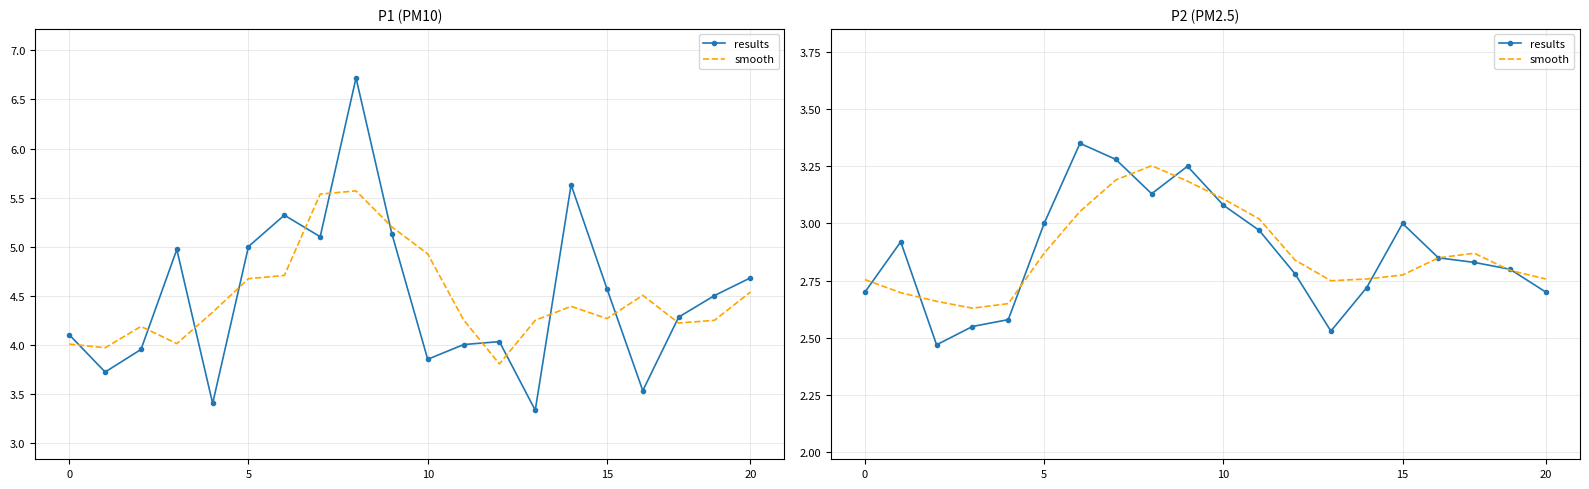

What is the difference between the maximum and minimum values in the results series?

0.9